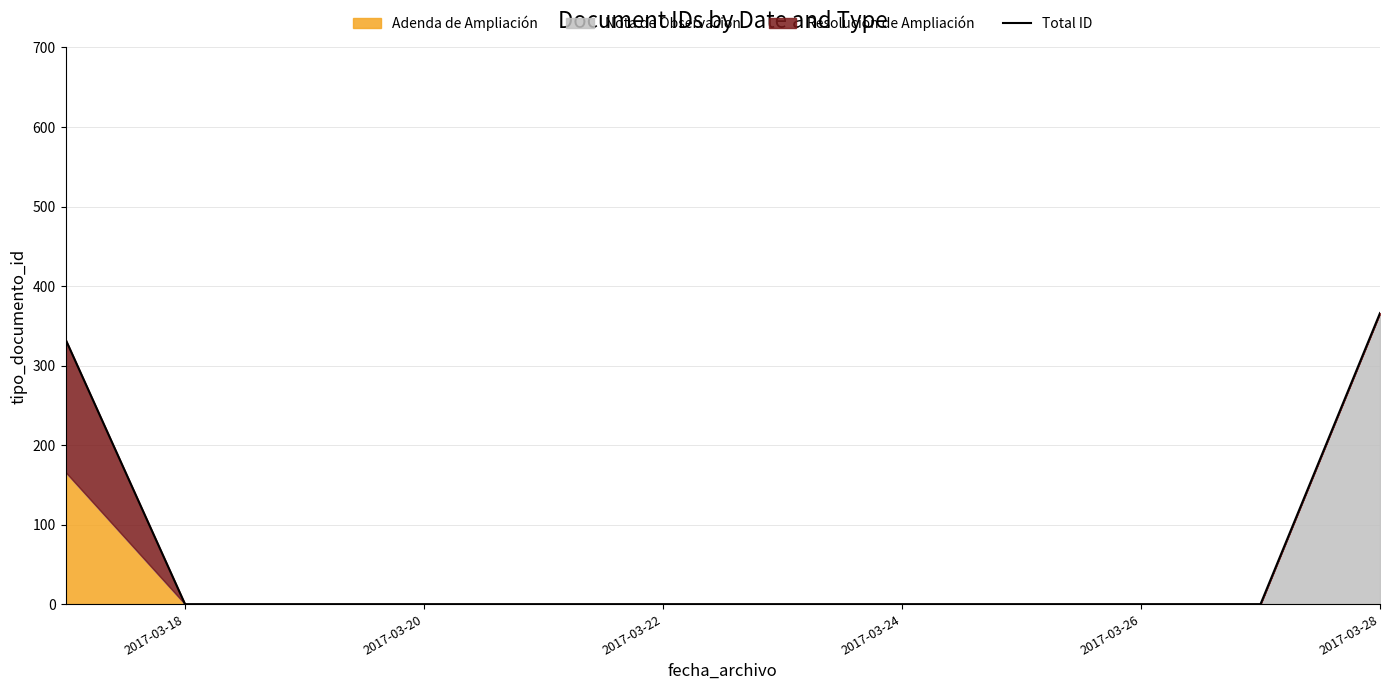

Reading right to left, transcribe all the data shown in this chart.

366	0	0	0	0	0	0	0	0	0	0	333